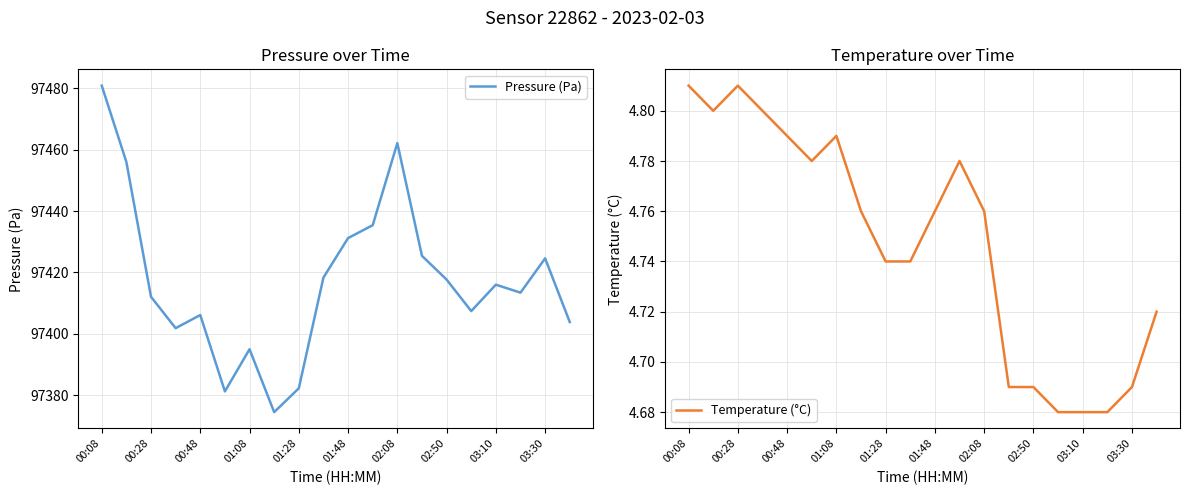

The Temperature (°C) series shows 3.2 at 02:08. True or false?

False